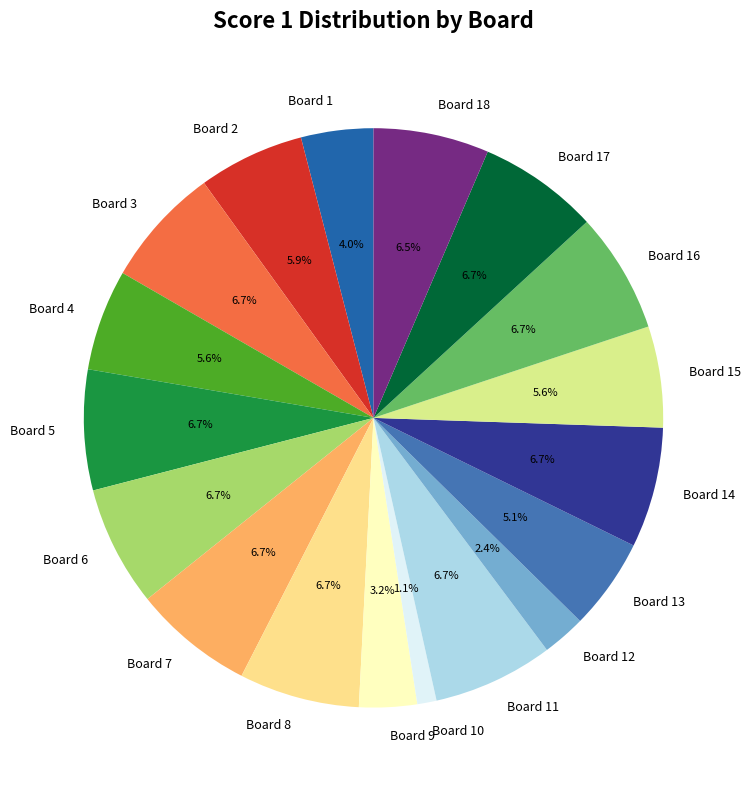

How much of the chart is everything except Board 8?

93.3%